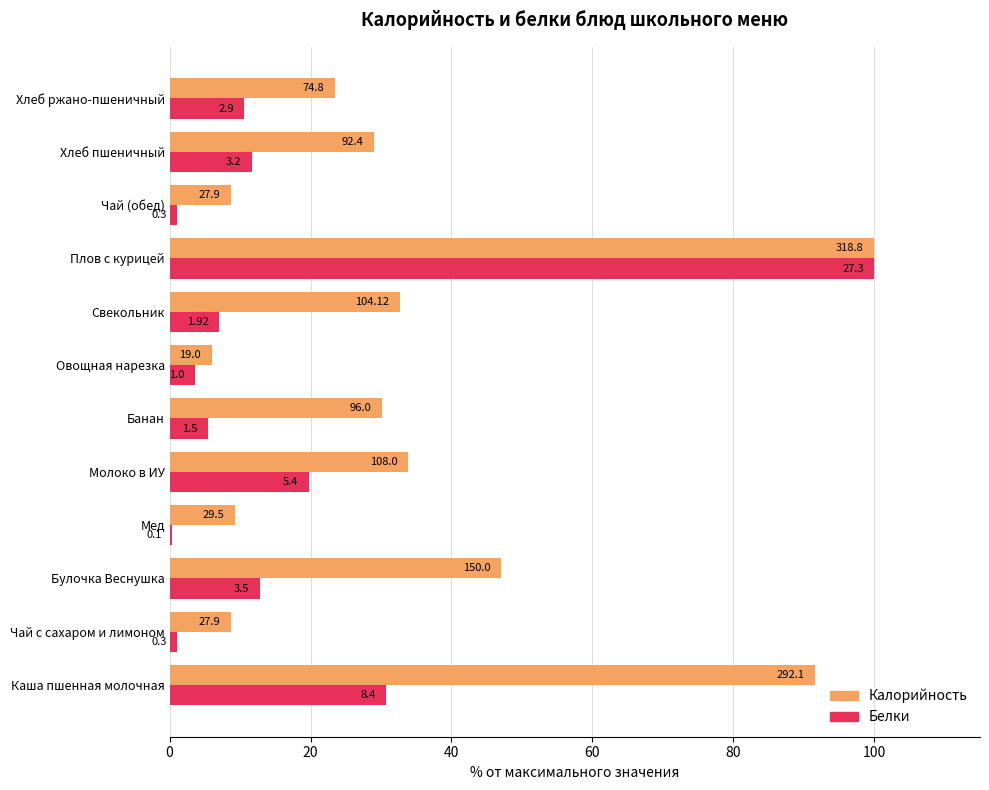

At how many categories does at least one series exceed 98?

1